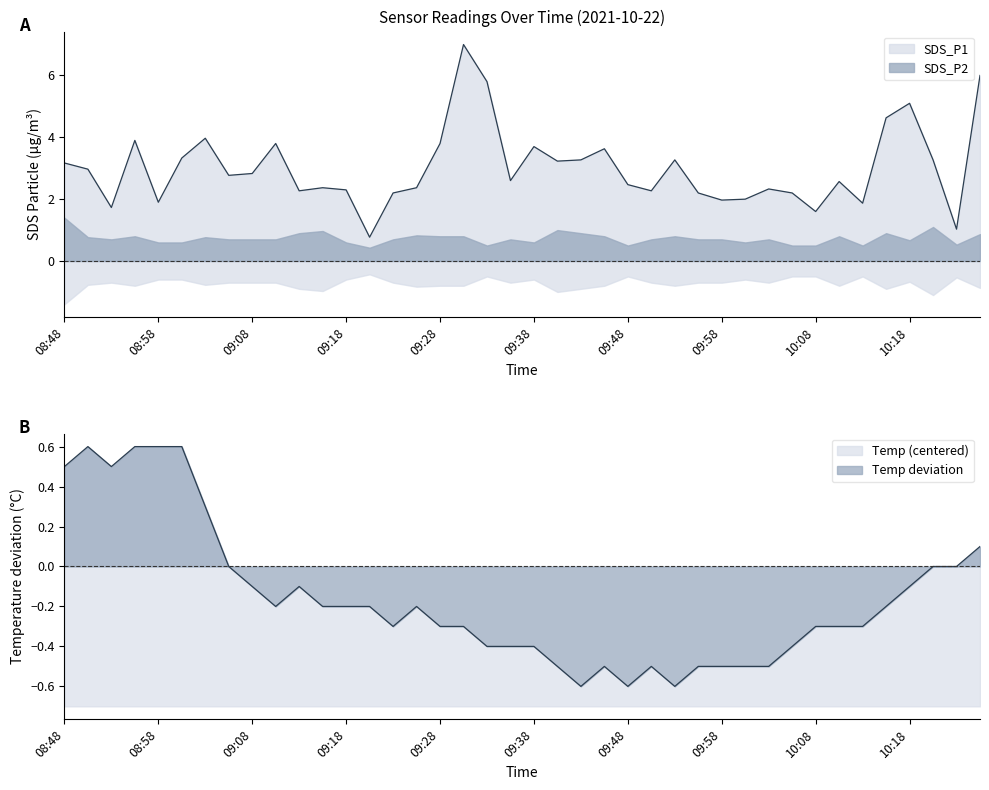

What is the difference between the maximum and minimum values in the SDS_P1 series?

6.2